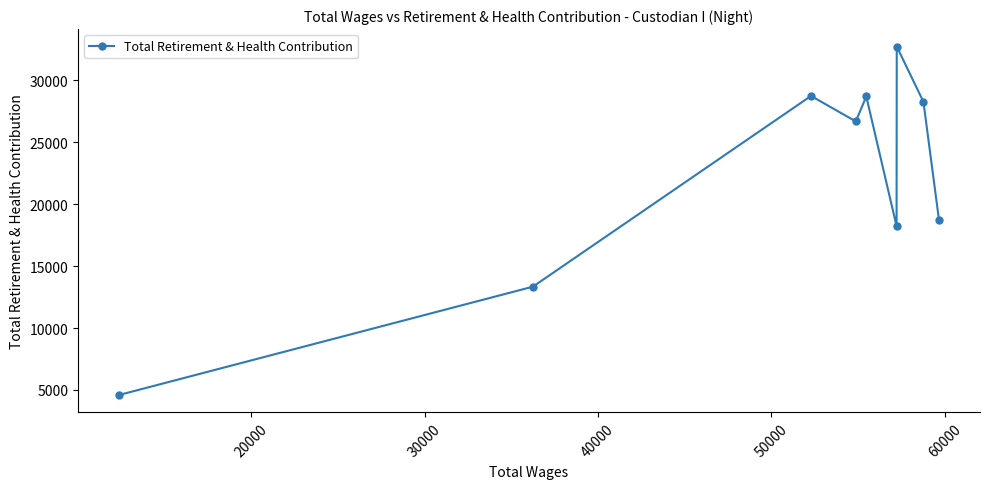

How many interior local peaks (higher than both neighbors) does the data have?

3